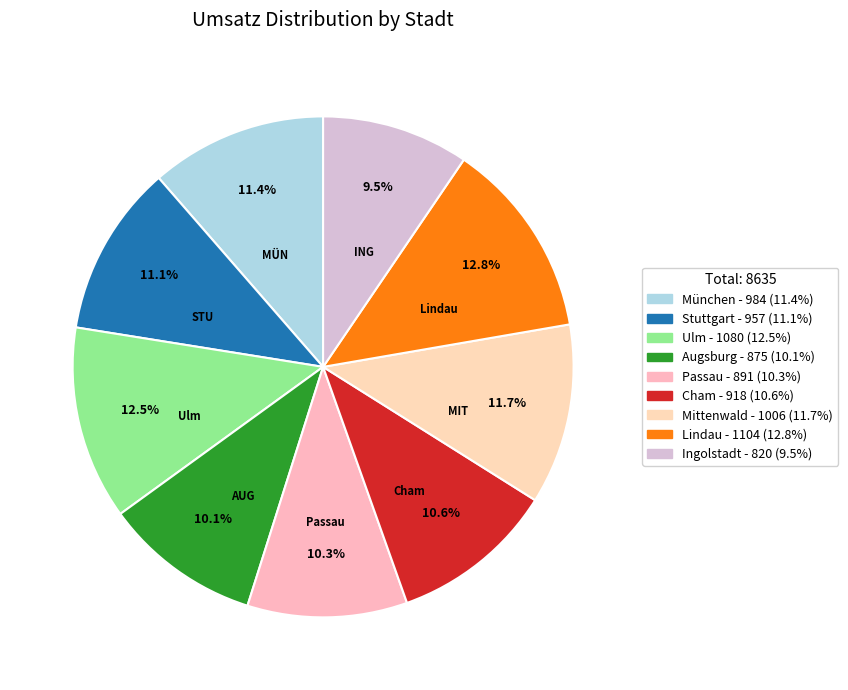

Does any single category account for the majority?

No